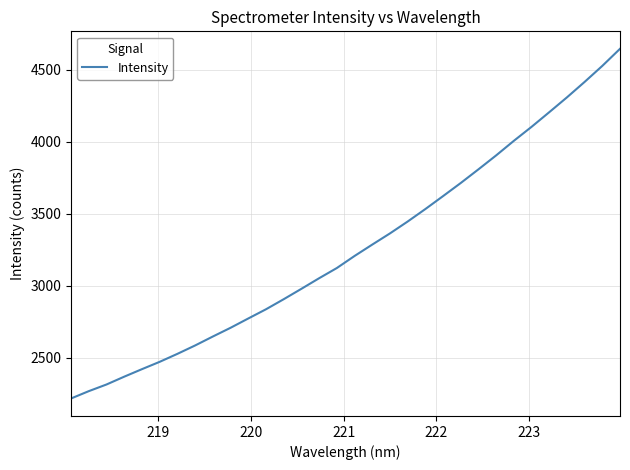

What is the greatest value displayed?

4646.8